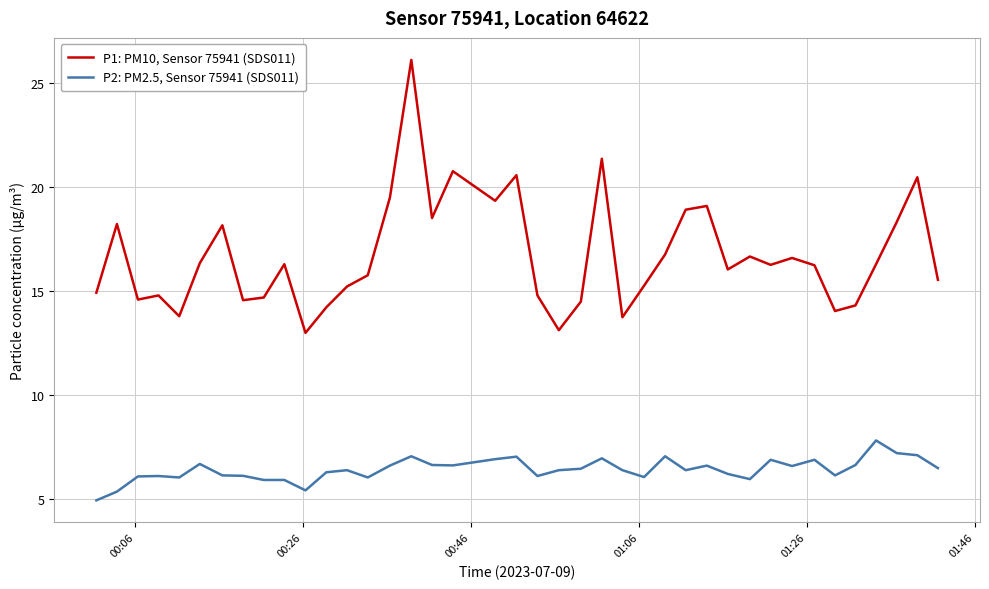

What is the maximum value for P2: PM2.5, Sensor 75941 (SDS011)?

7.8